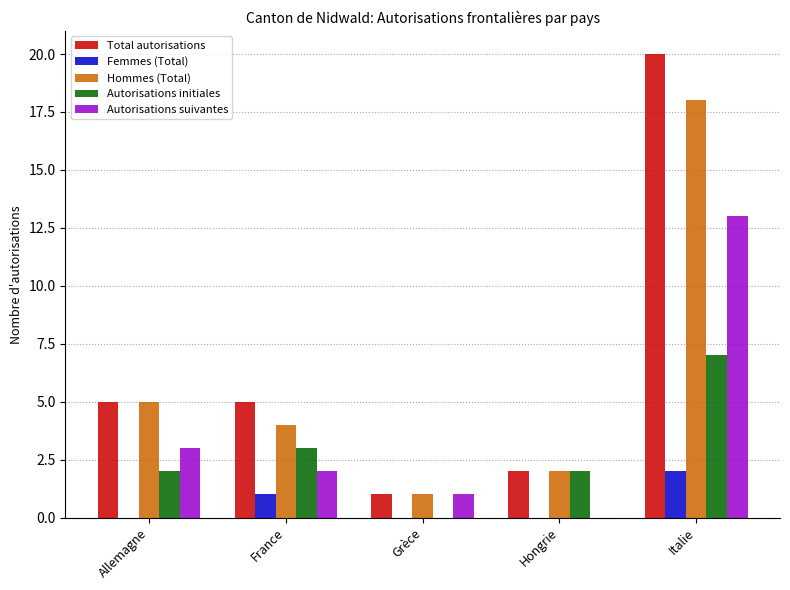

What is the average value of the Hommes (Total) series?

6